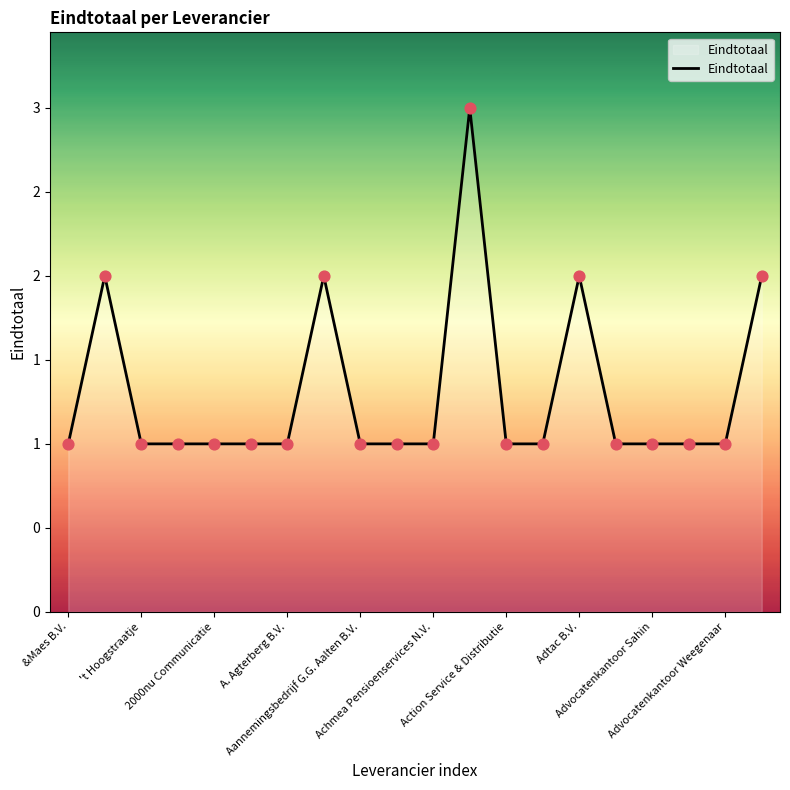

Does the chart have visible grid lines?

No